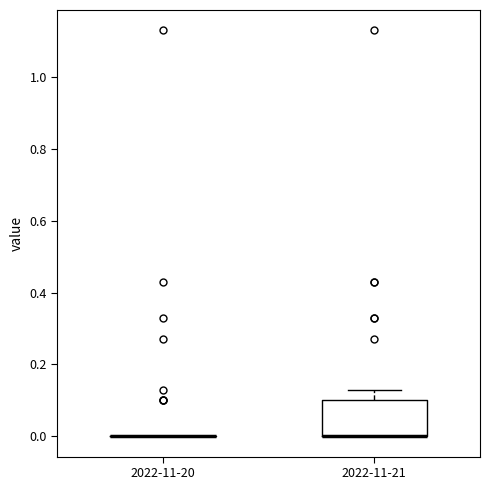

Reading left to right, read every box against the y-axis: the position of its median line, the range the box covers, and the ends of its whiskers. The values are not printed on the chart, so give them approximately, as read against the axis.

2022-11-20: box collapsed to a line at 0.00, whiskers 0.00 to 0.00
2022-11-21: median 0.00 (drawn on the box's lower edge), box 0.00 to 0.10, whiskers 0.00 to 0.14